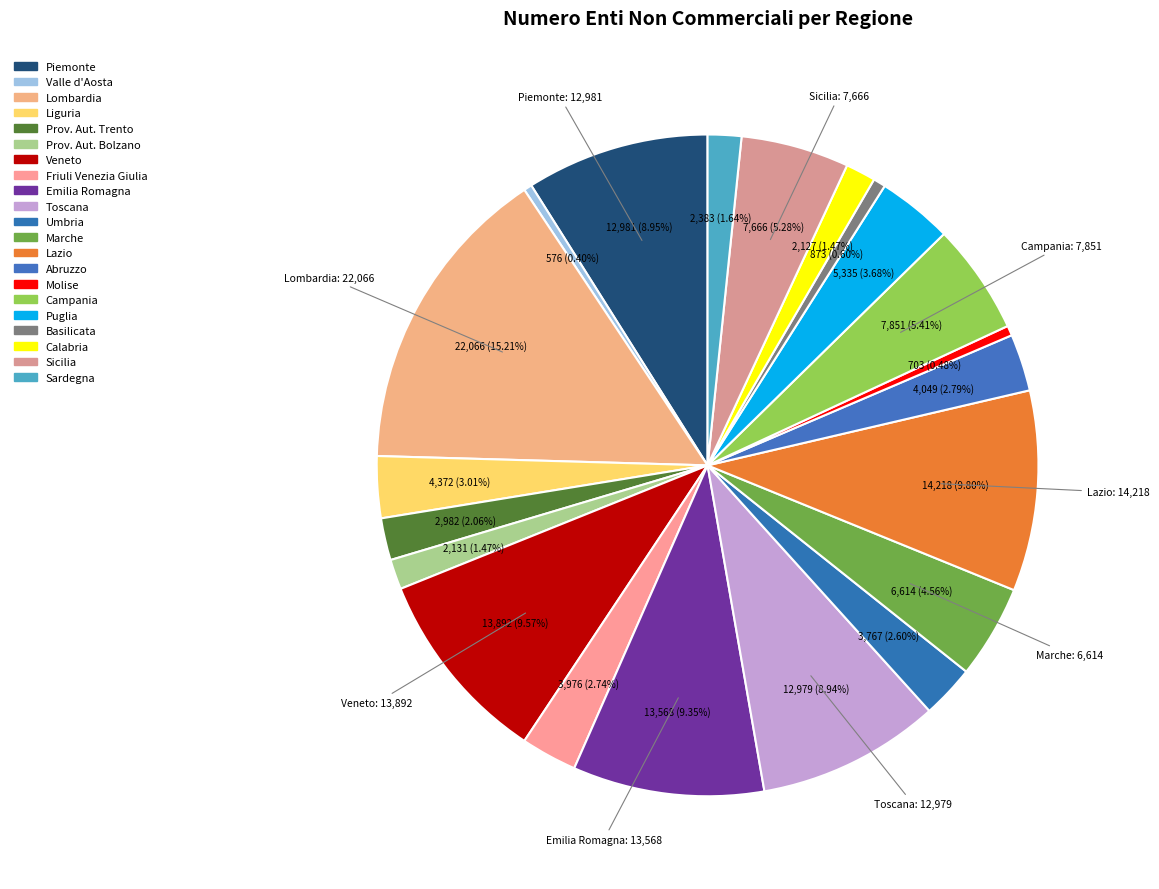

What is the change in value from Abruzzo to Sardegna?

-1666